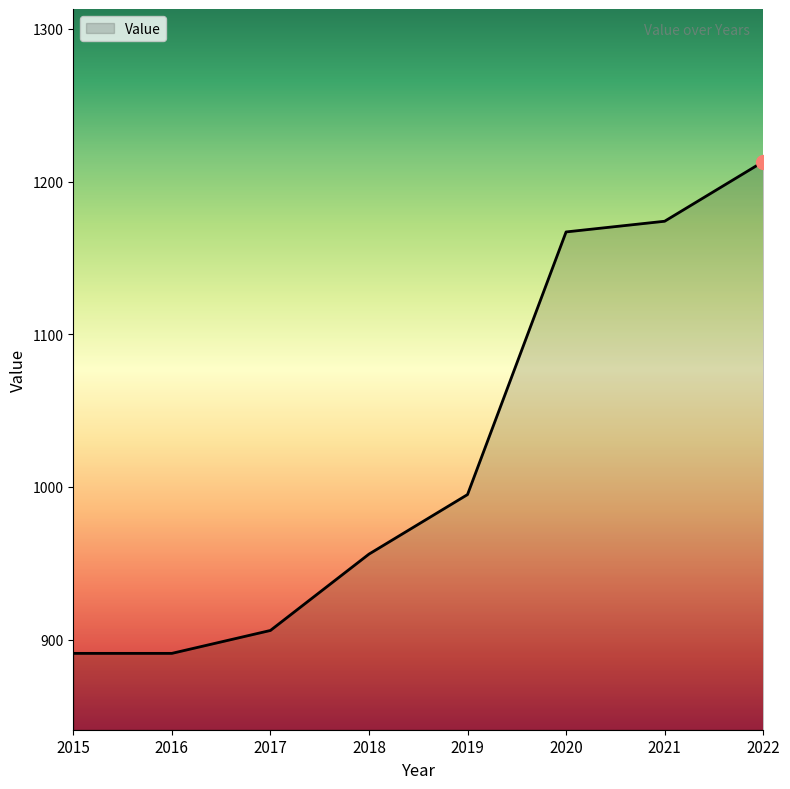

What is the sum of all values?

8193